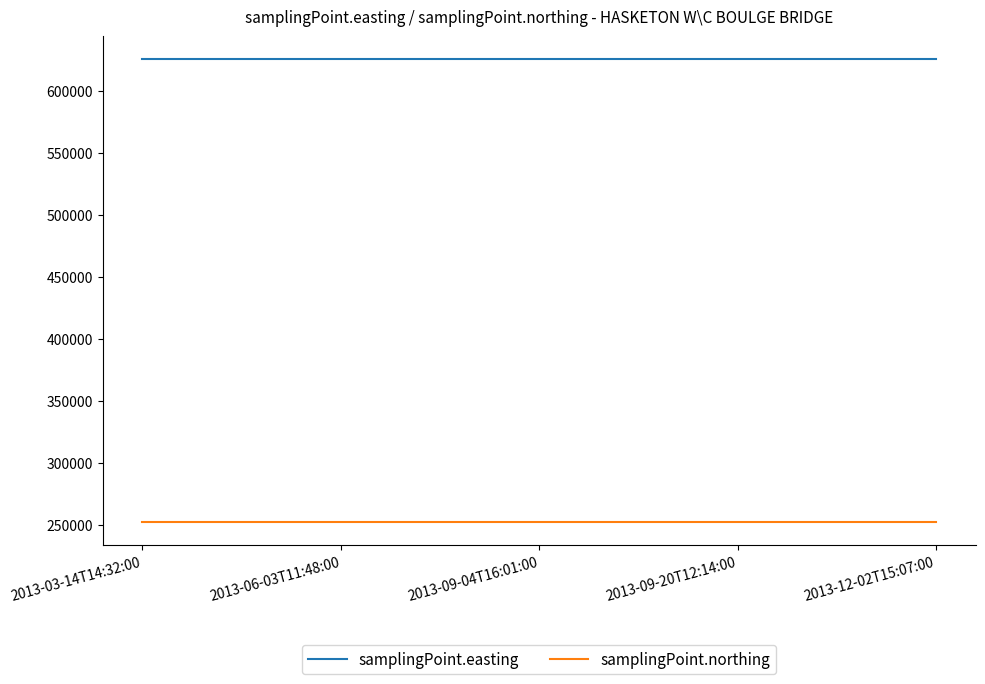

Rank the series by their maximum value, from highest to lowest.

samplingPoint.easting, samplingPoint.northing